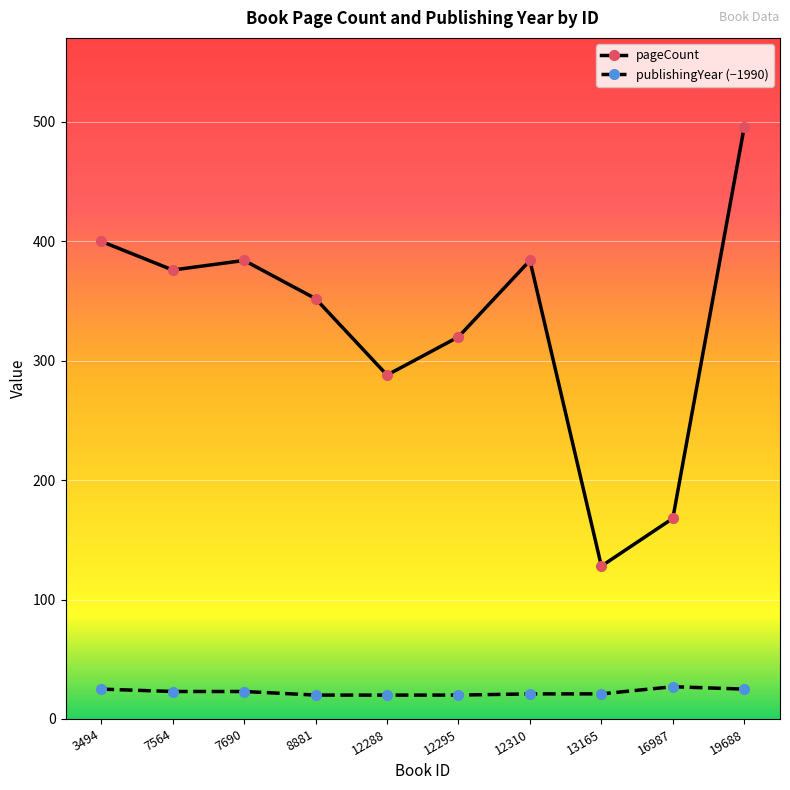

How many categories are shown in the chart?

10